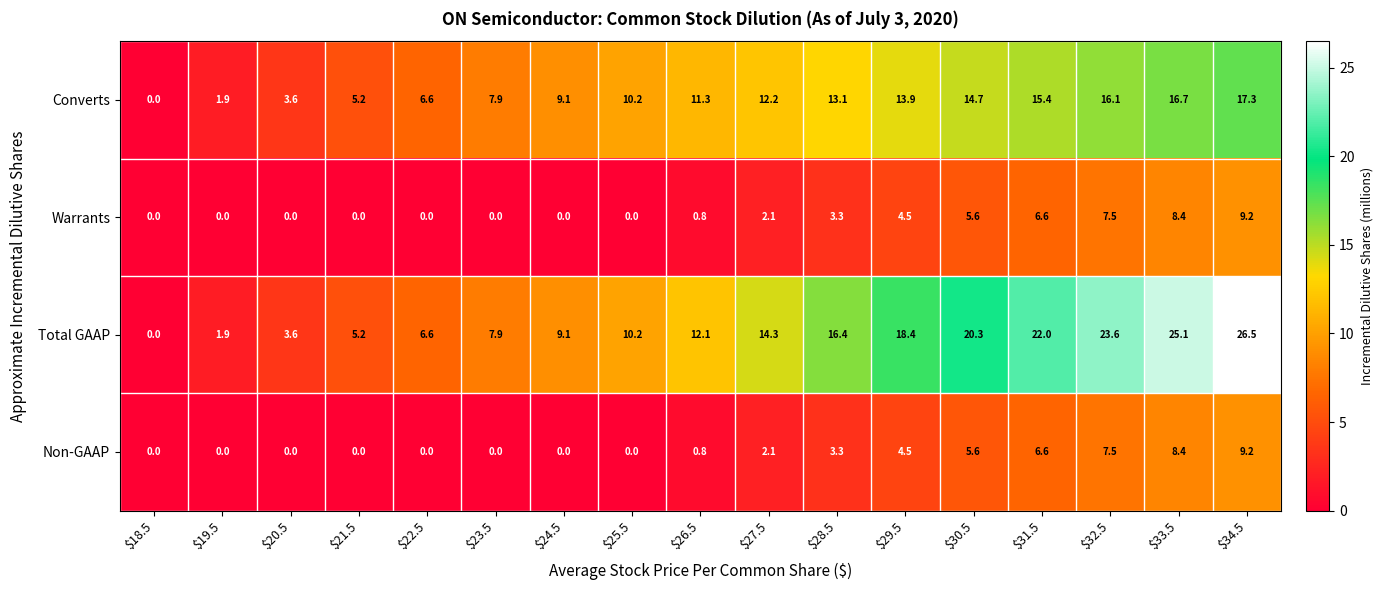

Count the number of data series in this chart.

4